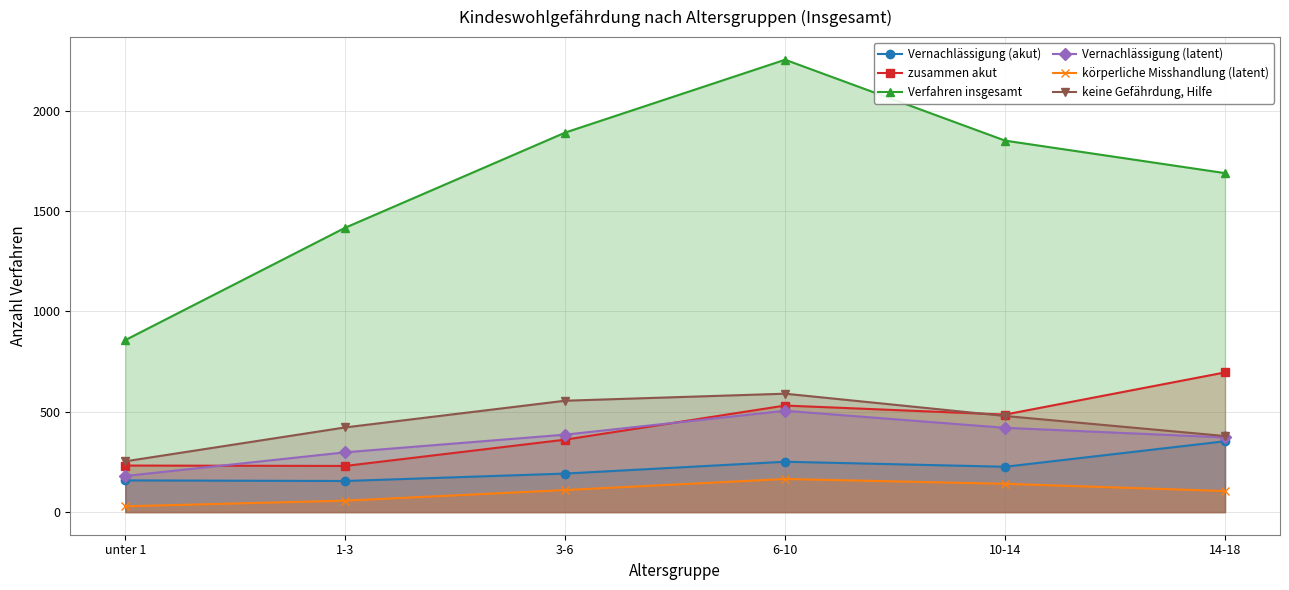

What value does the Vernachlässigung (latent) series have at 1-3?

298